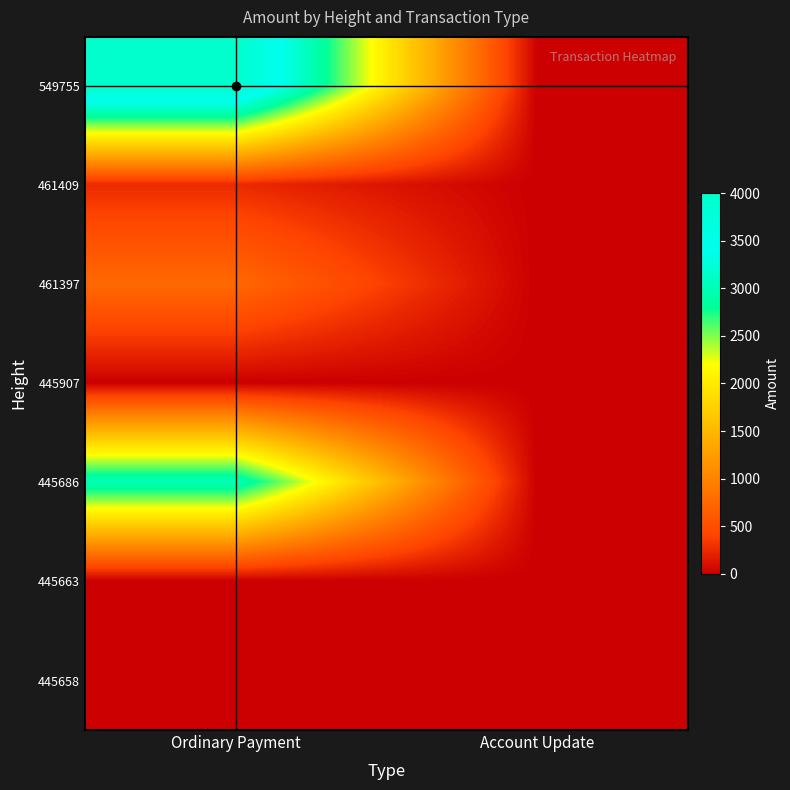

Between Account Update and Ordinary Payment, which is larger?

Ordinary Payment